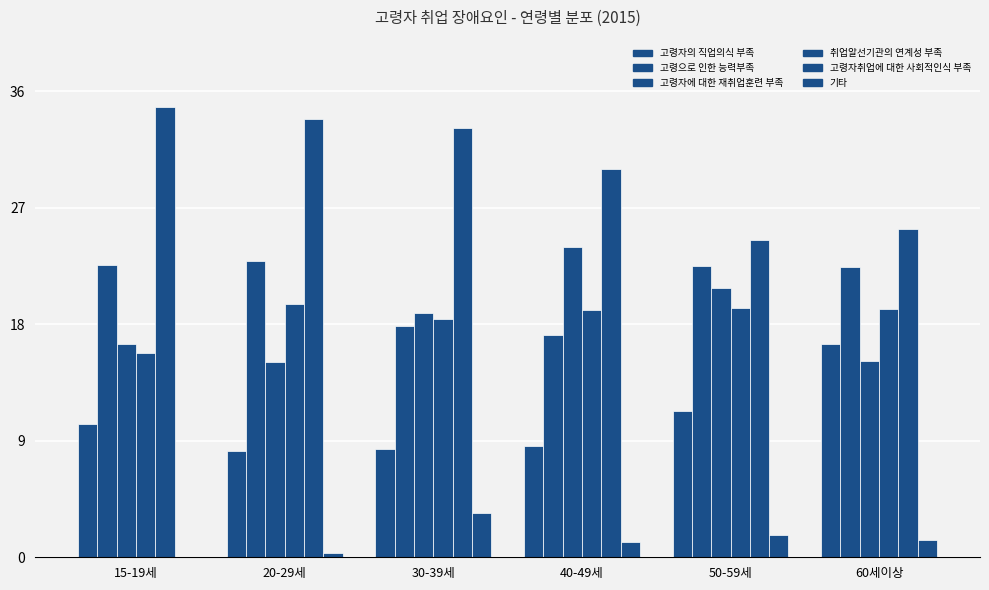

Reading left to right, list all the values displayed in this chart.

고령자의 직업의식 부족: 10.3	8.2	8.4	8.6	11.3	16.5
고령으로 인한 능력부족: 22.6	22.9	17.9	17.2	22.5	22.4
고령자에 대한 재취업훈련 부족: 16.5	15.1	18.9	24.0	20.8	15.2
취업알선기관의 연계성 부족: 15.8	19.6	18.4	19.1	19.3	19.2
고령자취업에 대한 사회적인식 부족: 34.8	33.9	33.2	30.0	24.5	25.4
기타: 0.0	0.3	3.4	1.2	1.7	1.3